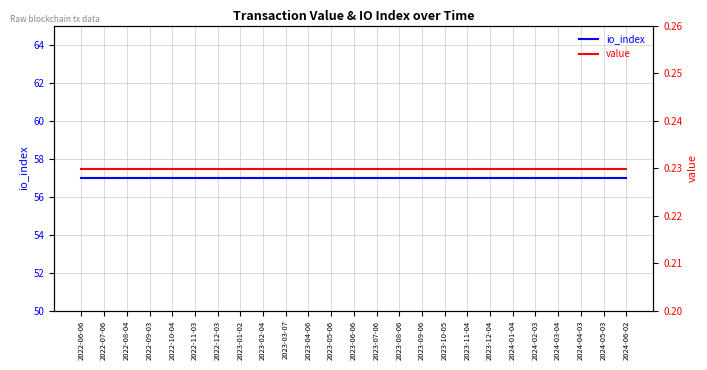

Is this an area chart (filled region under the line)?

No